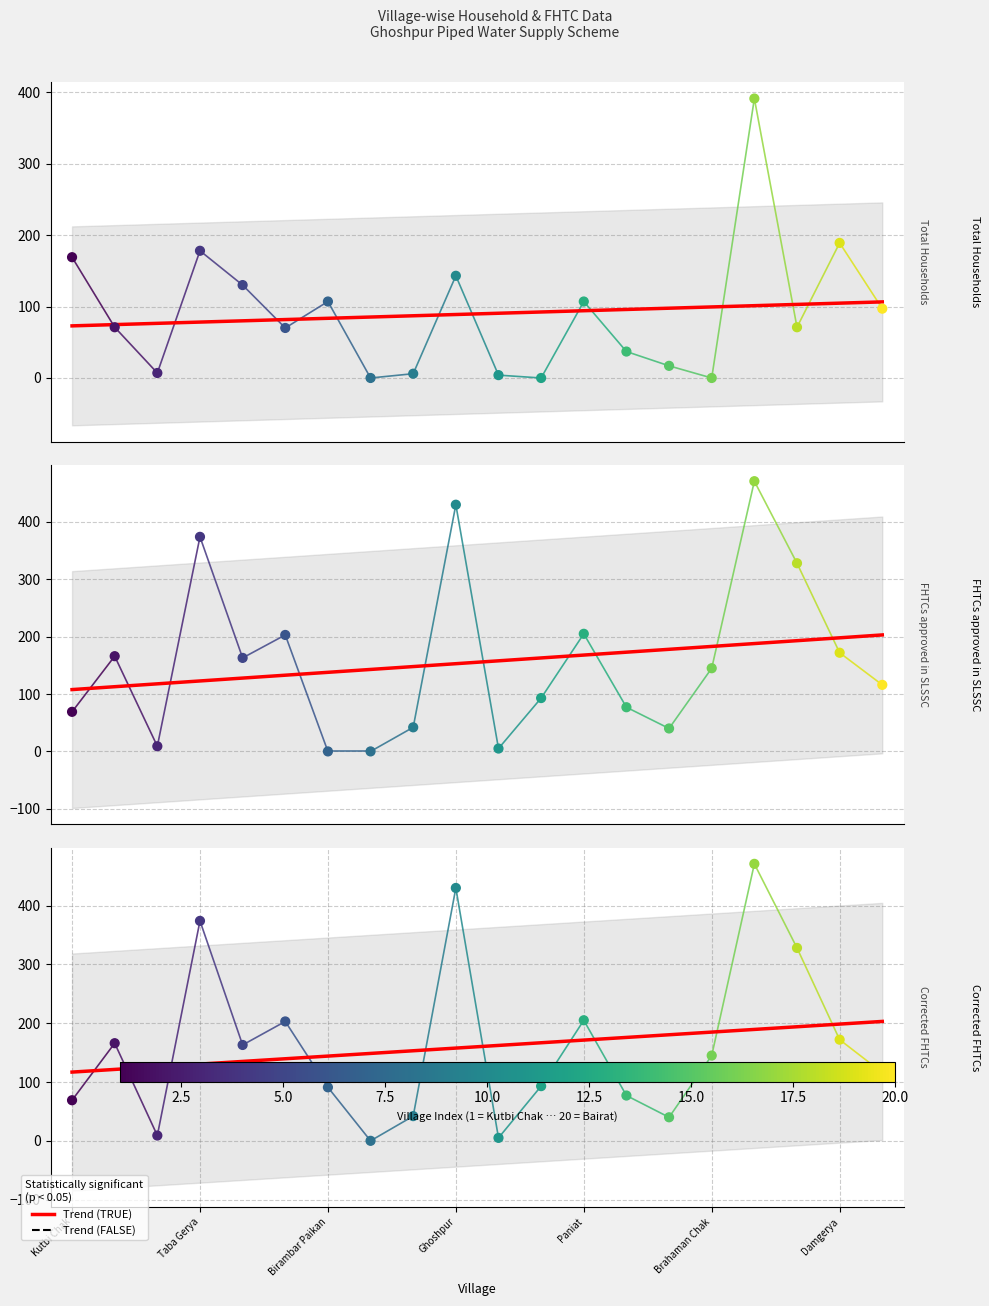

Which series has the largest total across all categories?

Corrected FHTCs